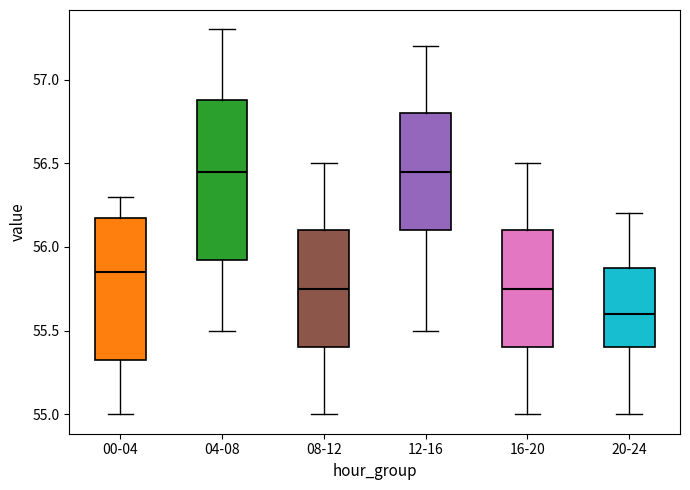

Where is the lower edge of the box for 08-12 on the y-axis? The values are not printed on the chart, so give them approximately, as read against the axis.

55.40